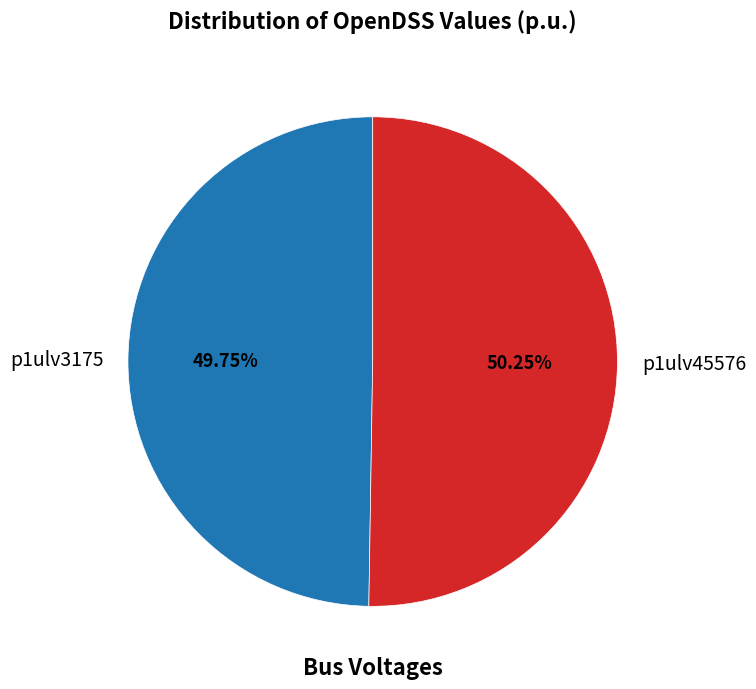

What percentage is the p1ulv3175 slice, to the nearest percent?

50%